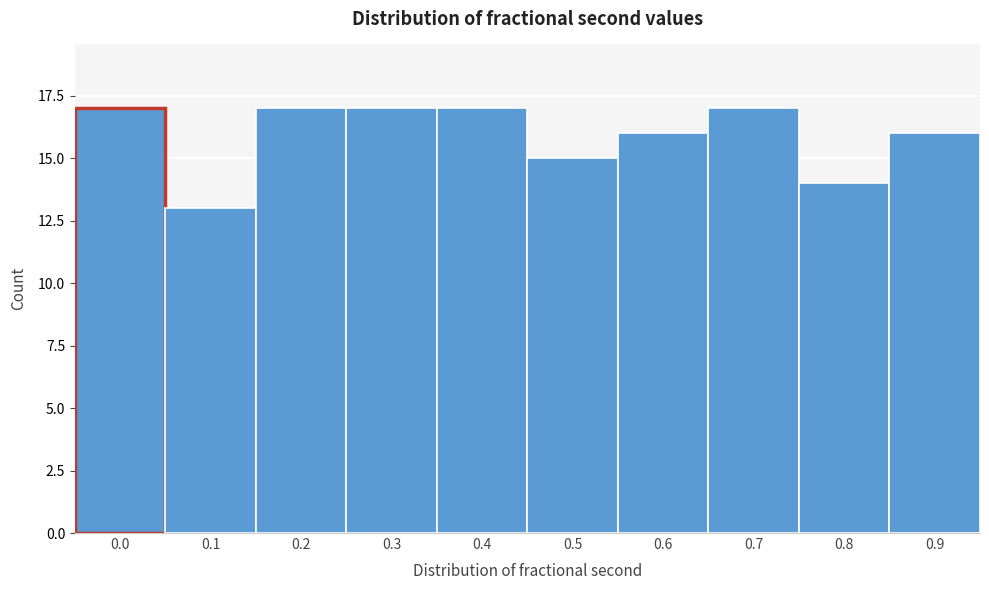

Reading right to left, transcribe all the data shown in this chart.

0.9=16	0.8=14	0.7=17	0.6=16	0.5=15	0.4=17	0.3=17	0.2=17	0.1=13	0.0=17